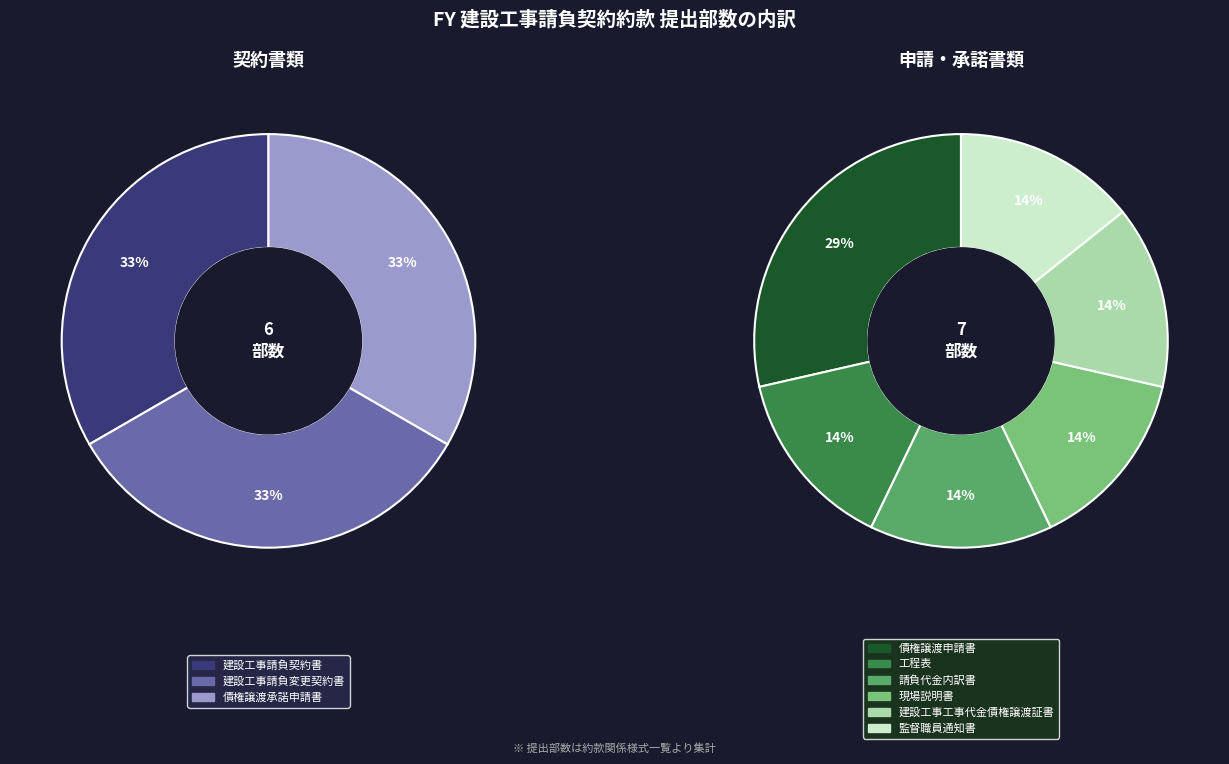

Count the number of slices in the pie.

9